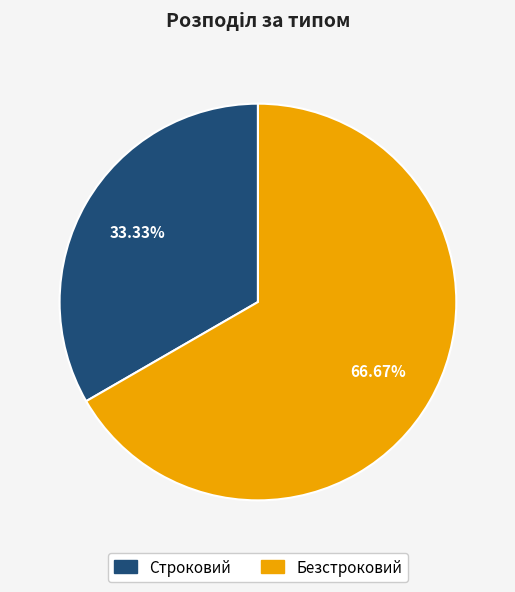

What percentage do Строковий and Безстроковий together represent?

100.0%